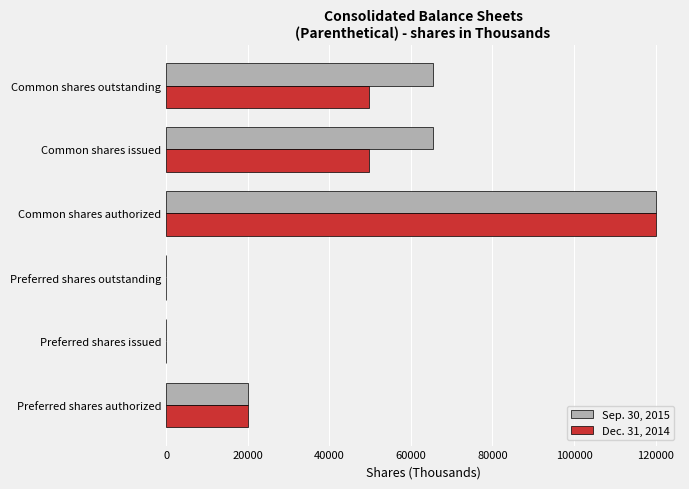

Is it true that Sep. 30, 2015 equals -58776 at Preferred shares issued?

False